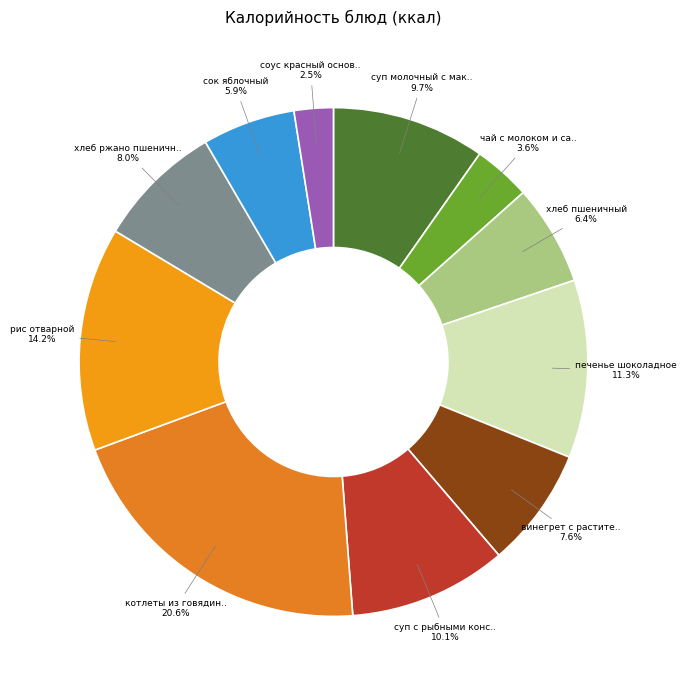

Count the number of slices in the pie.

11